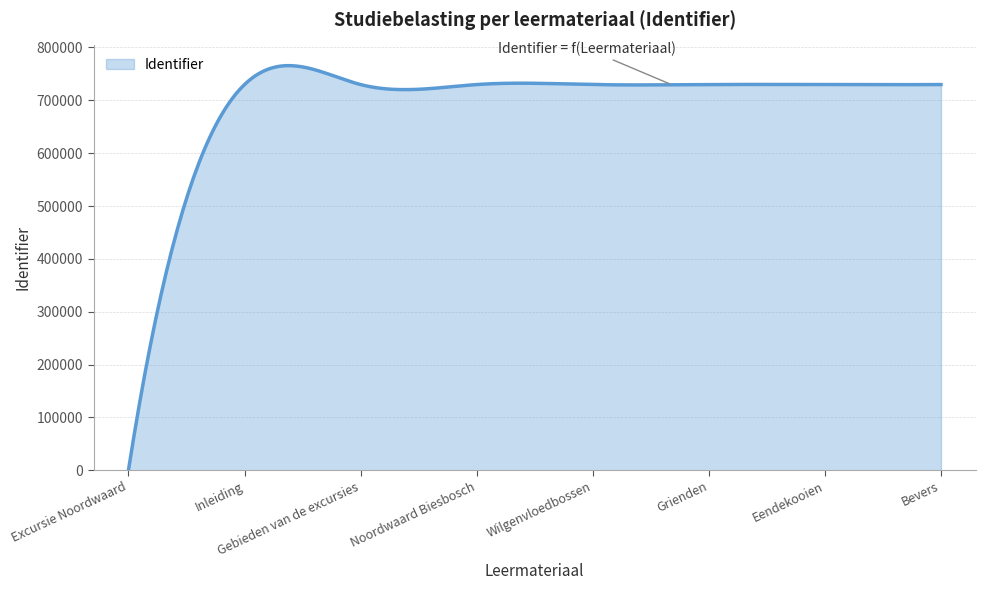

What is the maximum value shown in the chart?

765690.8